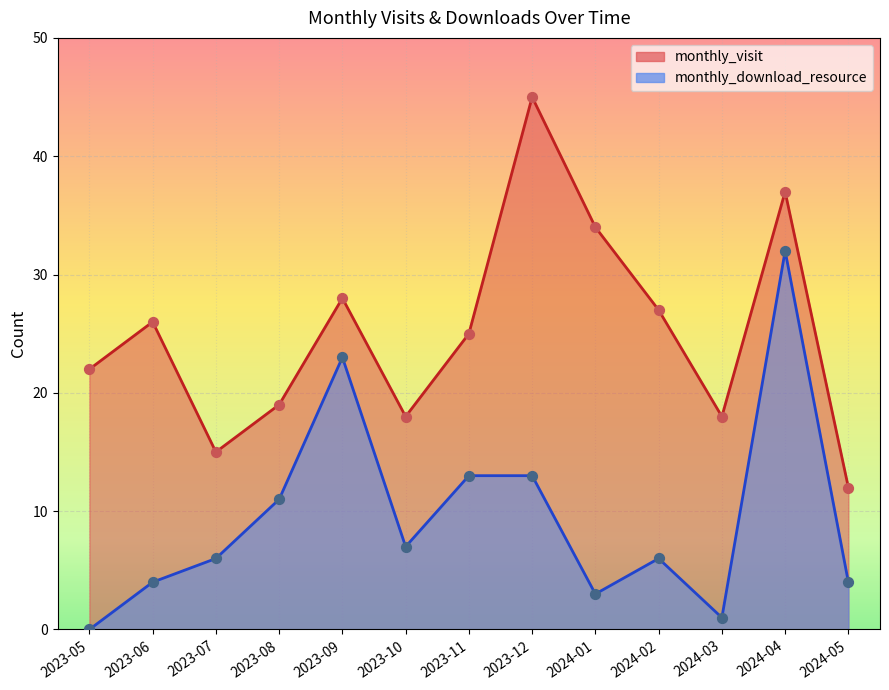

What is the total value across all series at 2024-01?

37